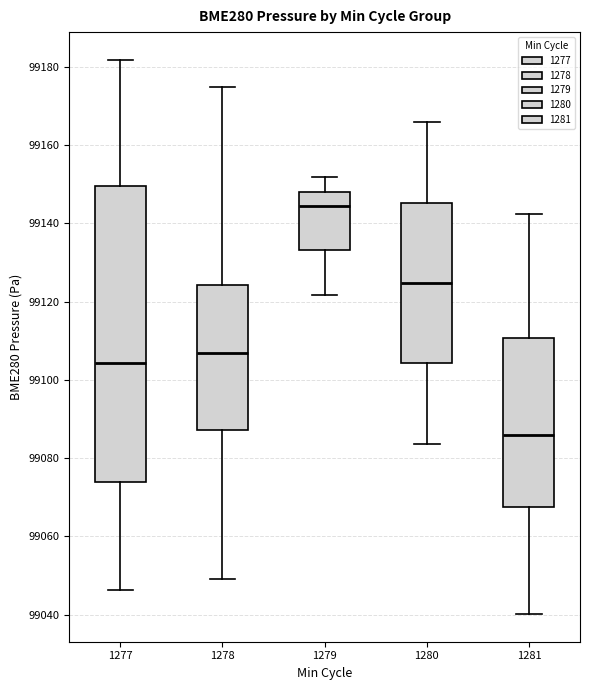

Reading left to right, read every box against the y-axis: the position of its median line, the range the box covers, and the ends of its whiskers. The values are not printed on the chart, so give them approximately, as read against the axis.

1277: median 99104, box 99074 to 99150, whiskers 99046 to 99182
1278: median 99106, box 99088 to 99124, whiskers 99050 to 99174
1279: median 99144, box 99134 to 99148, whiskers 99122 to 99152
1280: median 99124, box 99104 to 99146, whiskers 99084 to 99166
1281: median 99086, box 99068 to 99110, whiskers 99040 to 99142